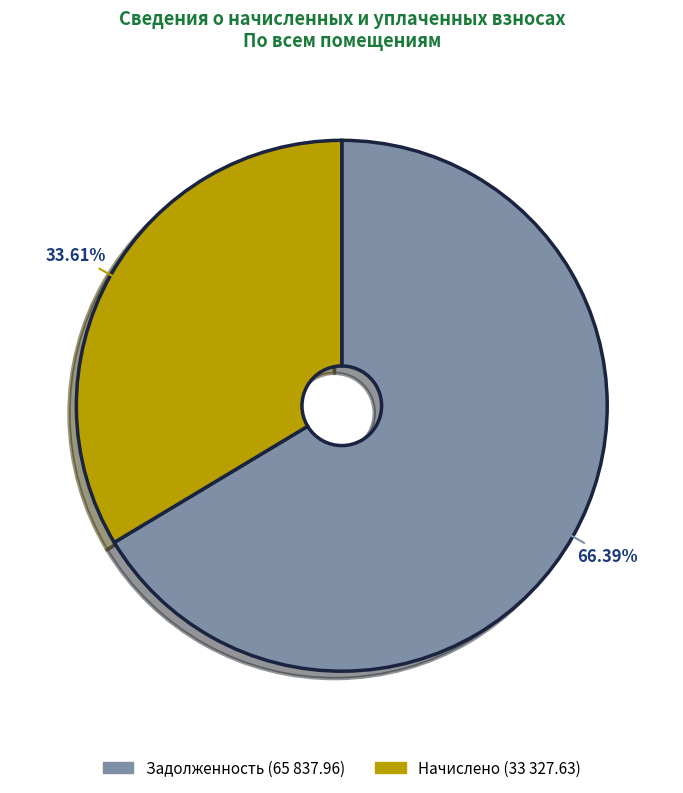

Combined, do Начислено (33 327.63) and Задолженность (65 837.96) account for over 50%?

Yes